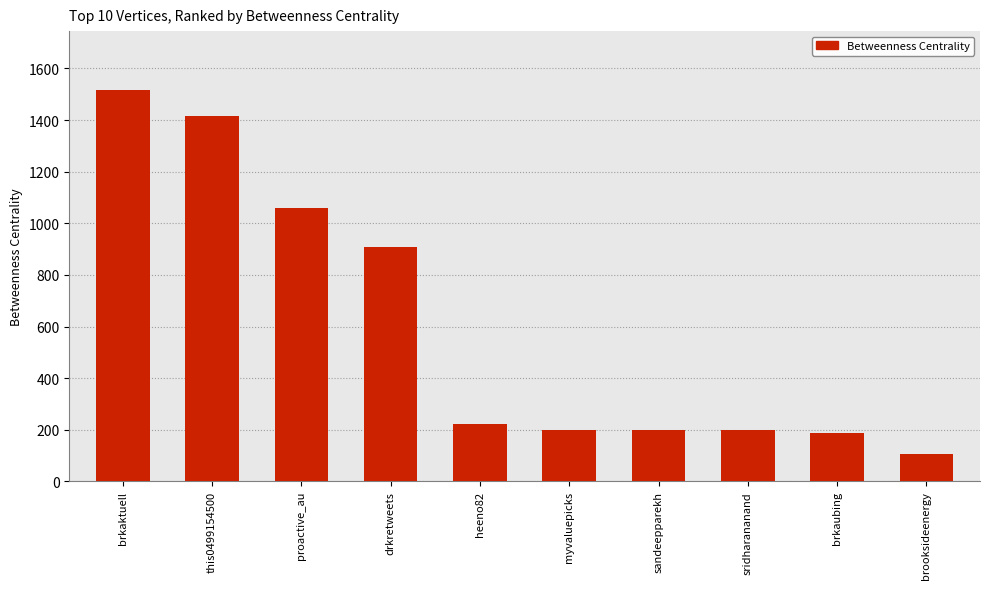

What is the greatest value displayed?

1517.0